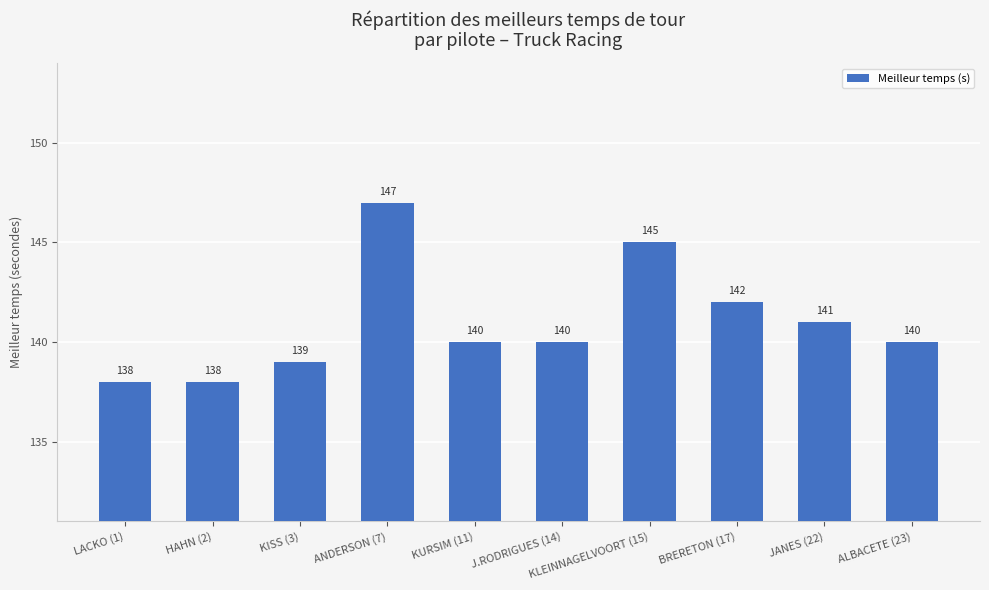

Is it true that the value at LACKO (1) is 138?

True